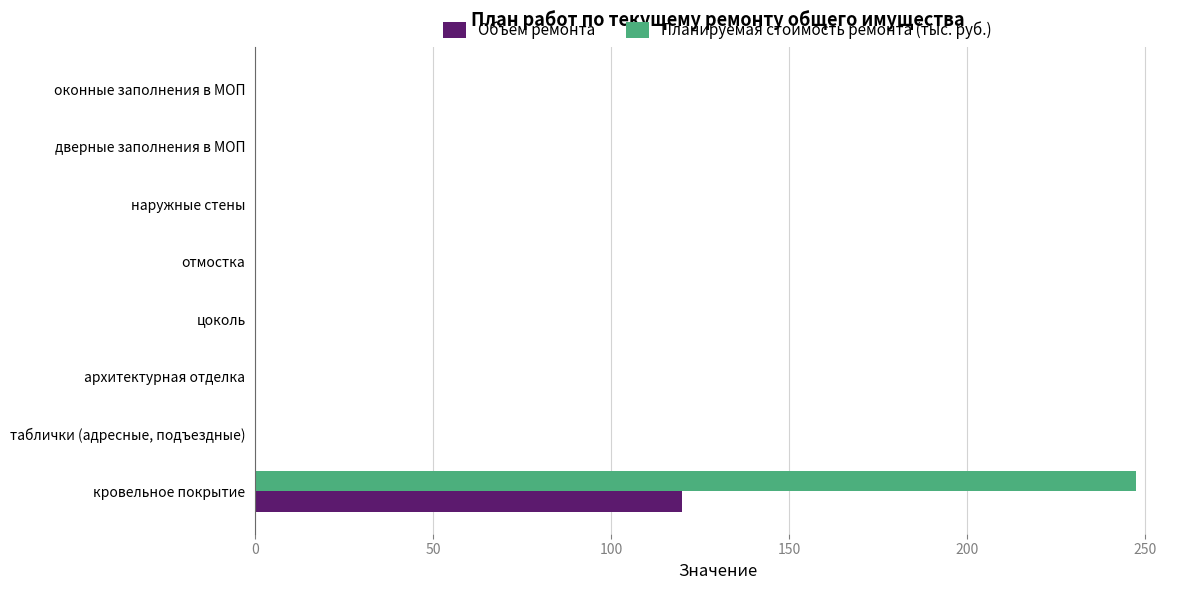

Is it true that Объем ремонта equals 0.0 at оконные заполнения в МОП?

True